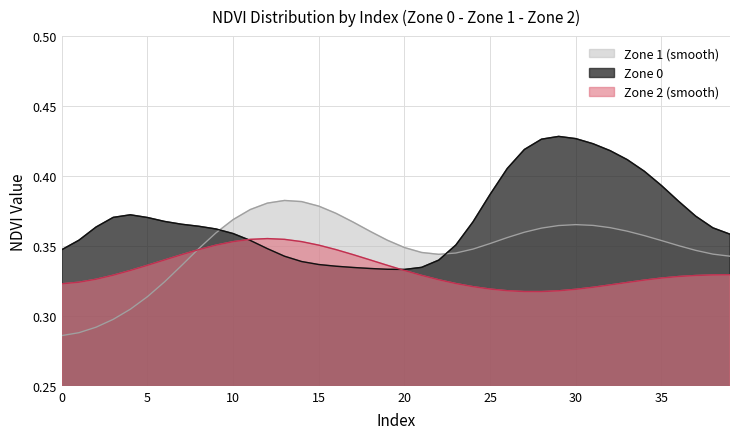

Is it true that Zone 1 (smooth) equals 0.2 at 24?

False